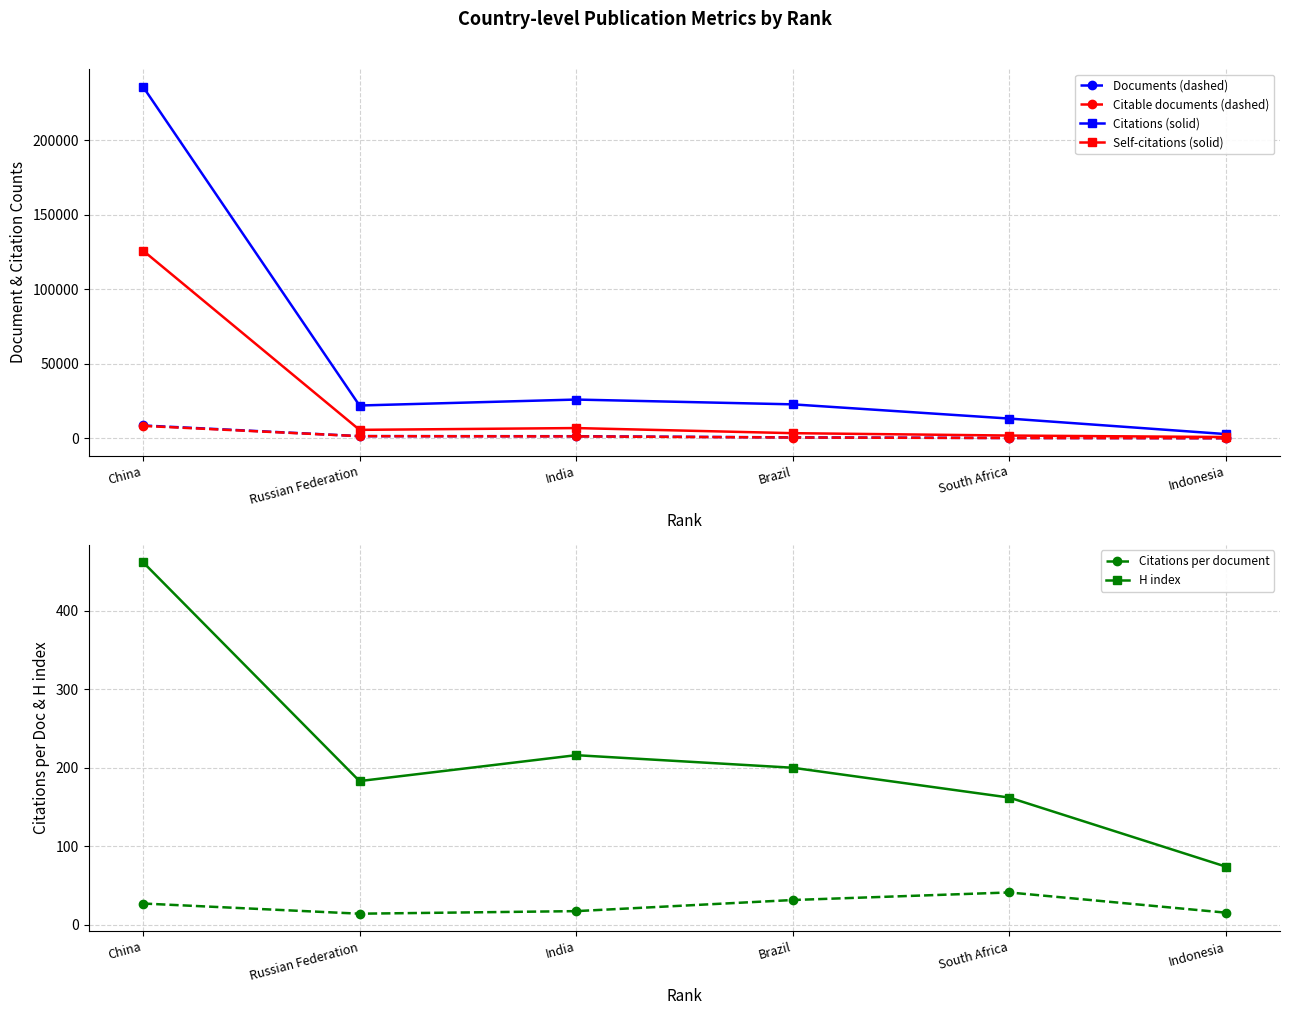

Reading left to right, list all the values displayed in this chart.

Documents (dashed): 8740.0	1576.0	1510.0	728.0	325.0	192.0
Citable documents (dashed): 8441.0	1551.0	1387.0	645.0	284.0	185.0
Citations (solid): 236185.0	22120.0	26120.0	22902.0	13359.0	2948.0
Self-citations (solid): 126163.0	5780.0	6984.0	3556.0	1965.0	972.0
Citations per document: 27.0	14.0	17.3	31.5	41.1	15.3
H index: 462.0	183.0	216.0	200.0	162.0	74.0